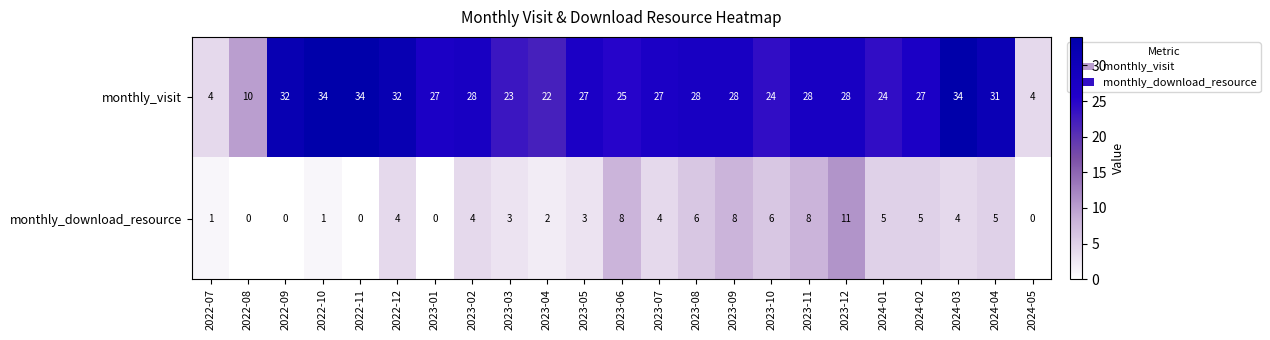

What is the average value of the monthly_visit series?

25